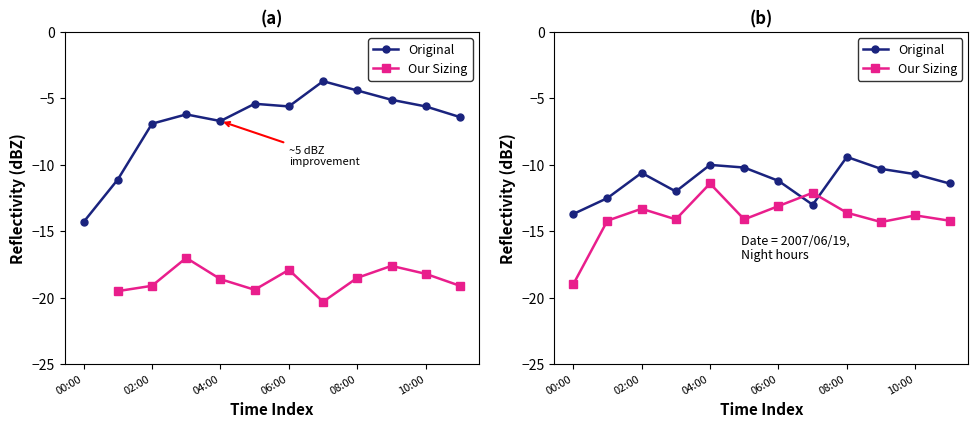

Which series has the widest spread of values?

Our Sizing